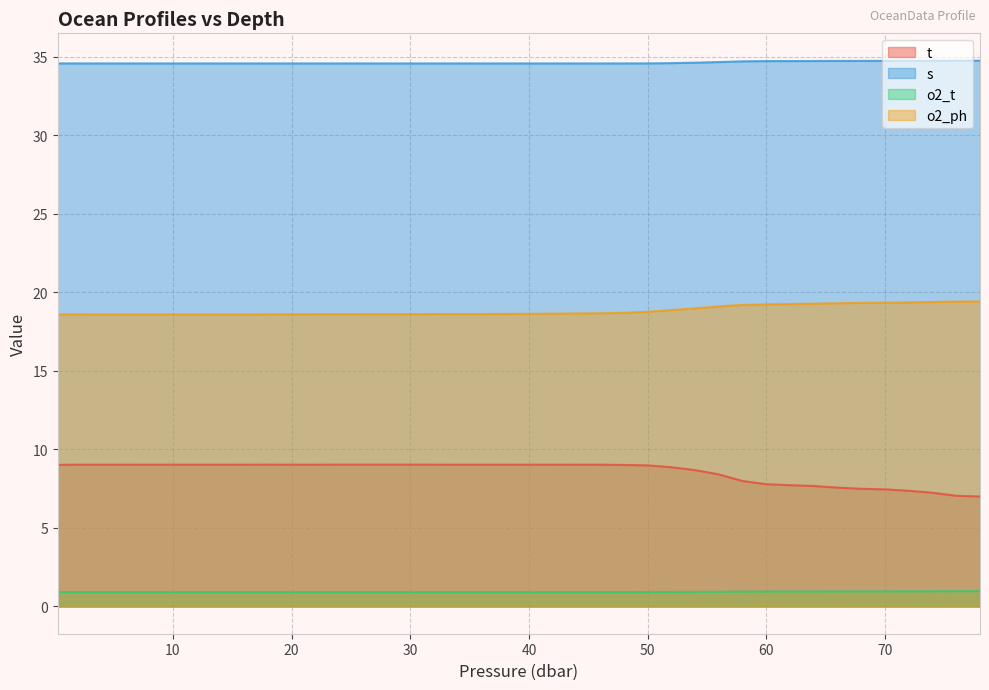

At 12.0, list the series in order from smallest to largest.

o2_t, t, o2_ph, s